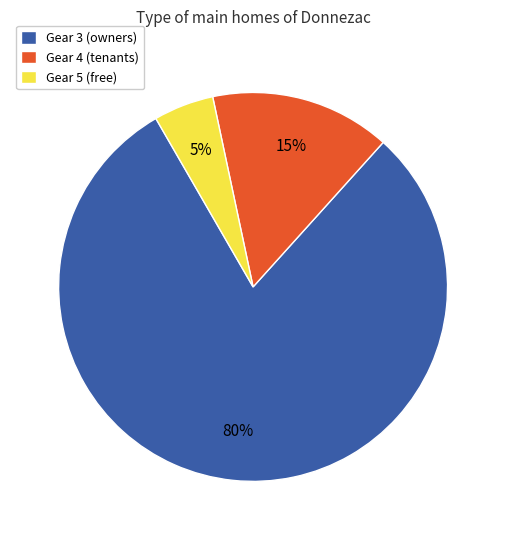

Is the sum of Gear 5 (free) and Gear 3 (owners) greater than half?

Yes